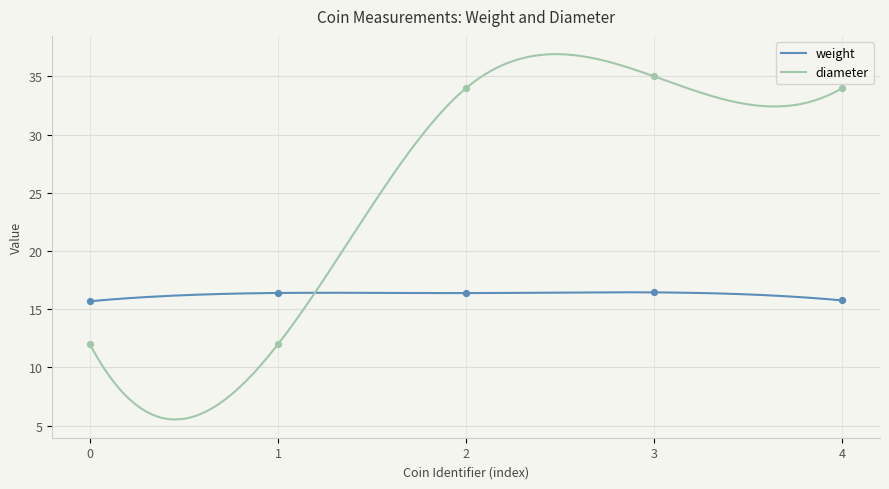

Which series has the largest total across all categories?

diameter